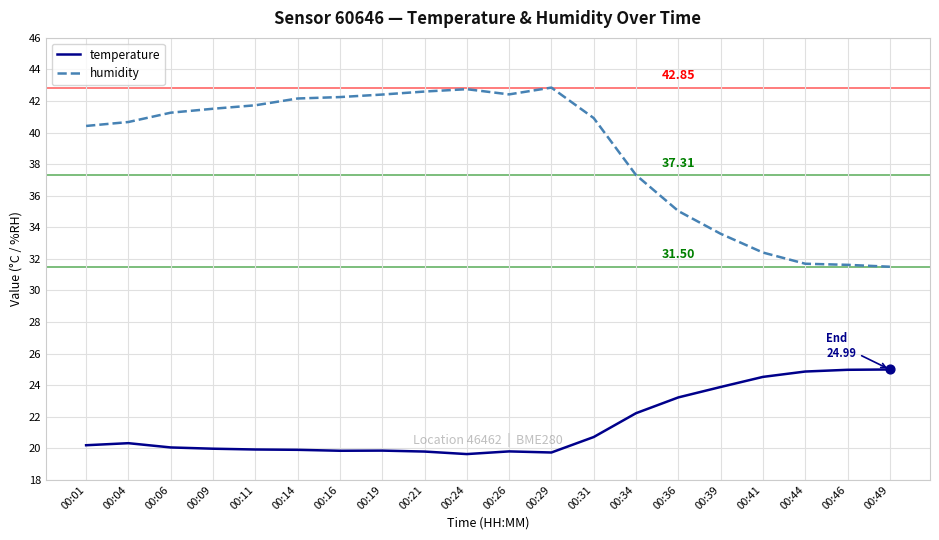

Which series has the largest range (max minus min)?

humidity